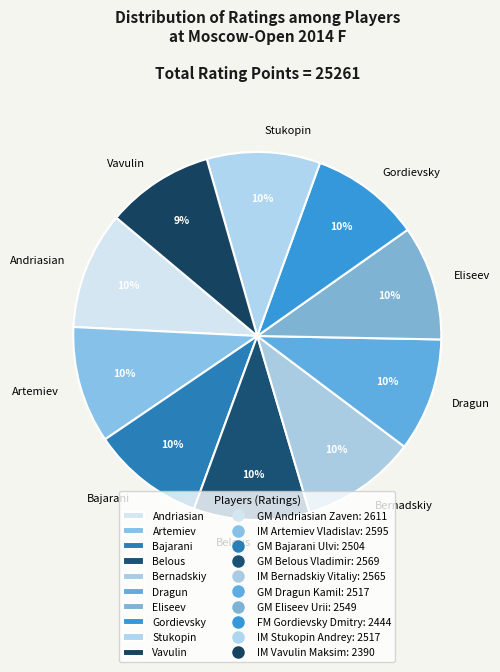

Approximately how many times larger is the value at Stukopin compared to Gordievsky?

1.0